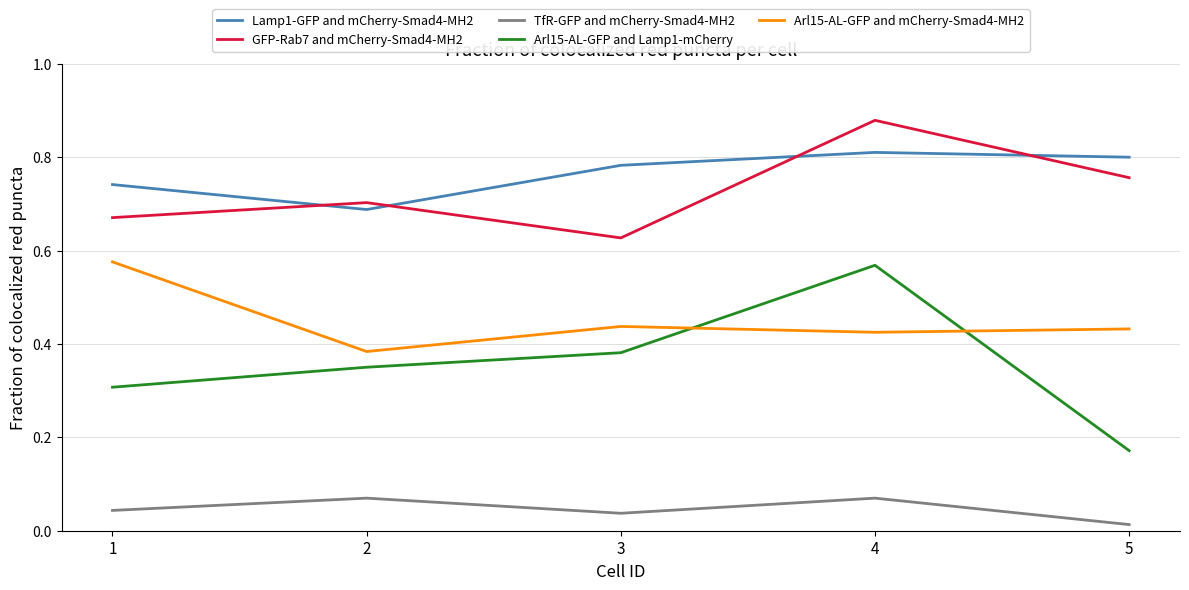

Is it true that Arl15-AL-GFP and Lamp1-mCherry equals 0.5 at 3?

False